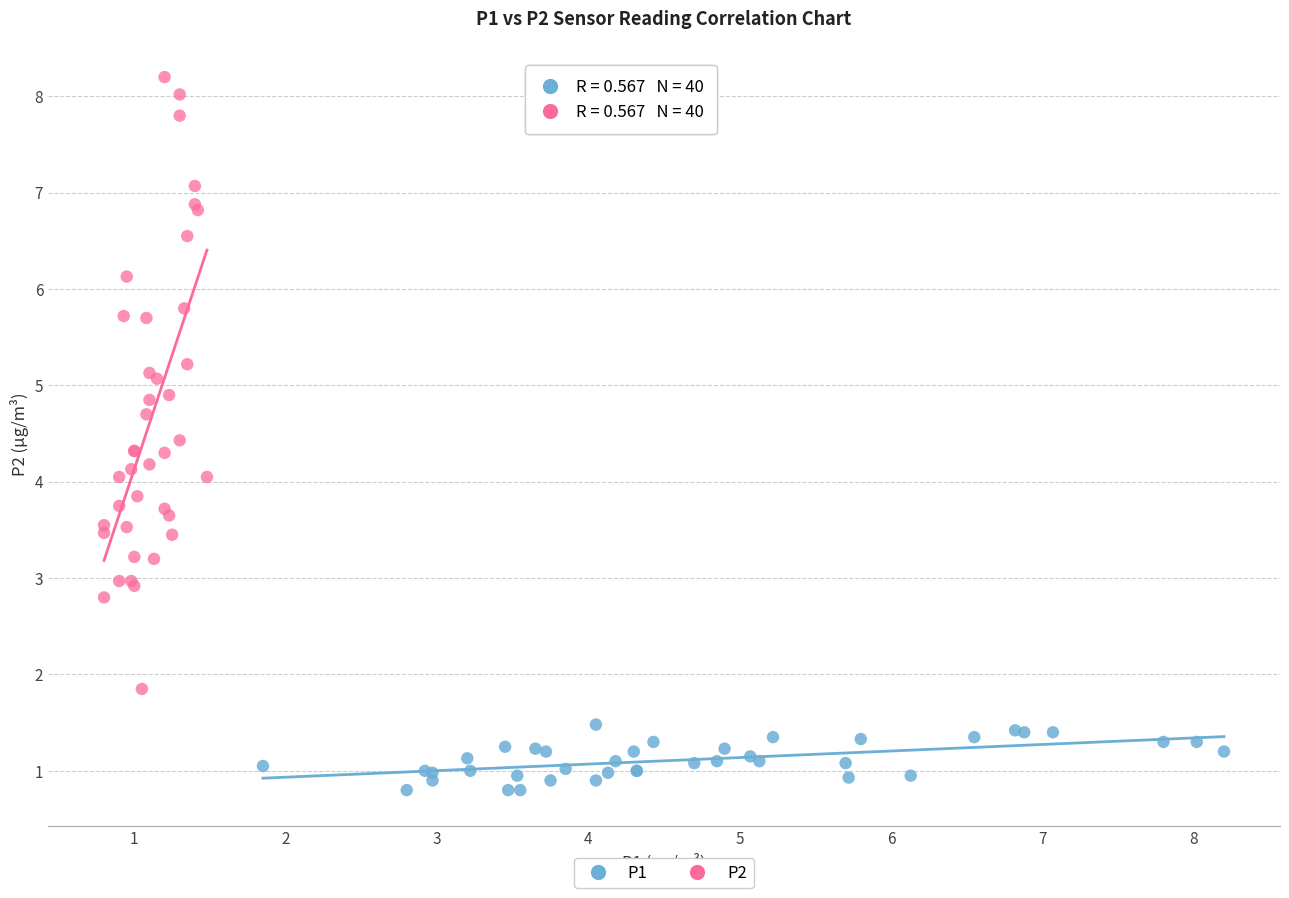

What are all the series names shown in the legend?

P1, P2